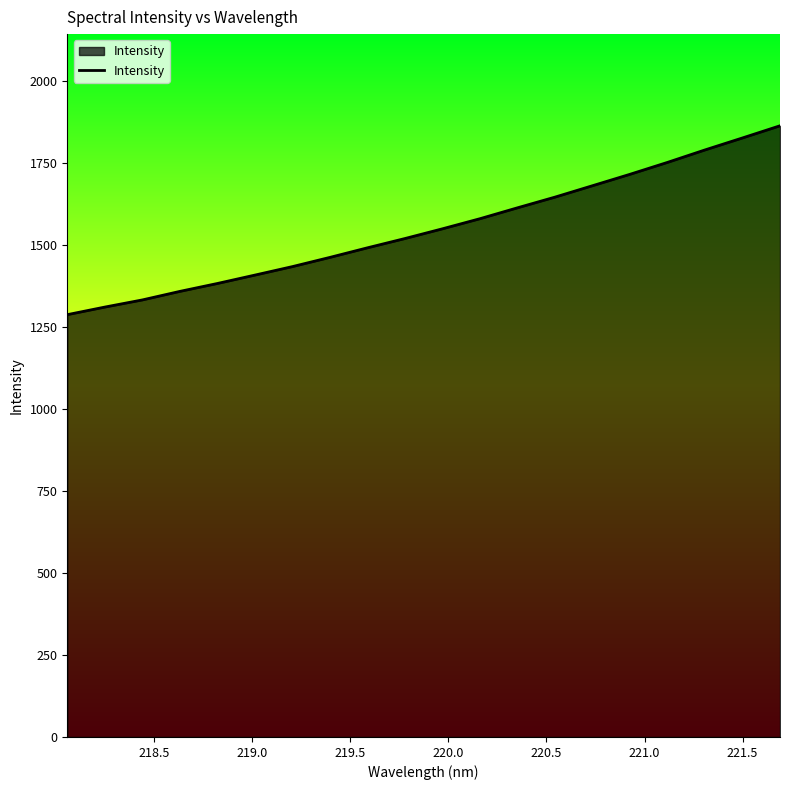

Reading left to right, what are all the values shown in this chart?

1286.9	1310.0	1331.8	1357.8	1381.9	1407.5	1433.3	1461.4	1490.6	1518.9	1548.6	1579.4	1612.5	1645.1	1679.9	1714.7	1750.9	1788.9	1825.4	1862.4